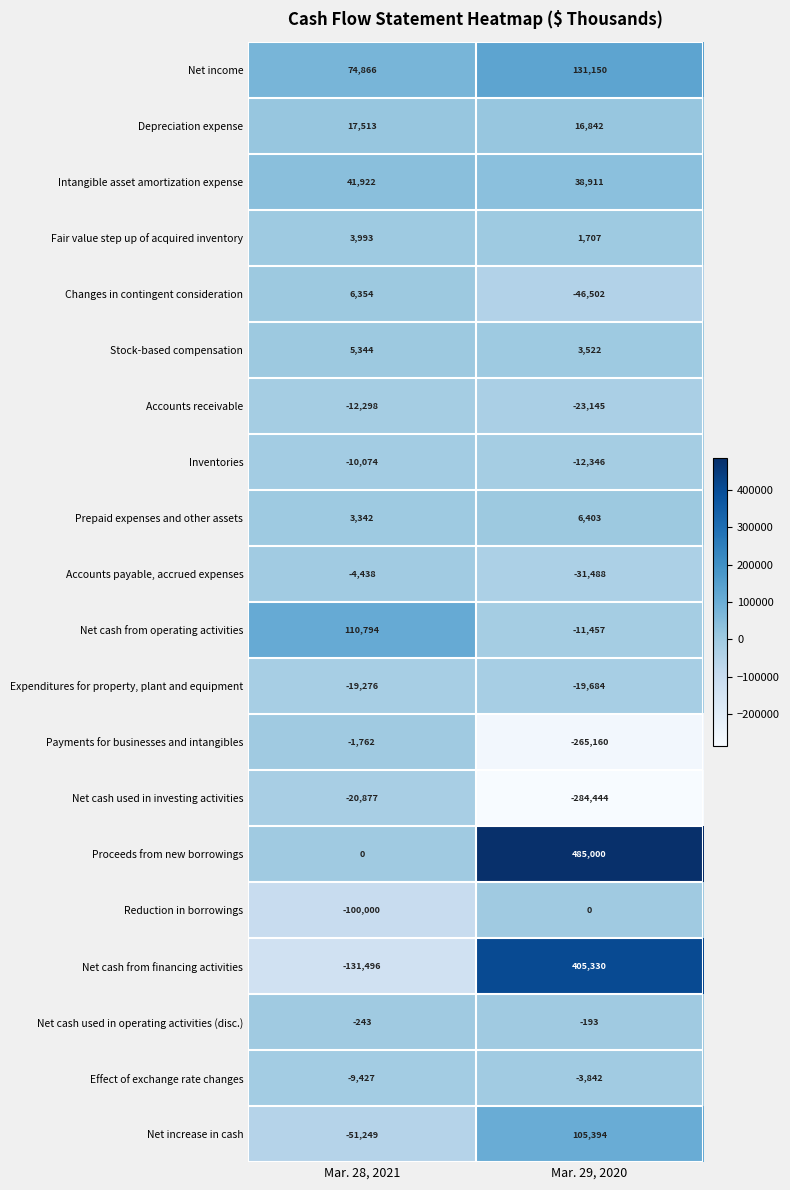

Where is Payments for businesses and intangibles nearest to the value -133461?

Mar. 28, 2021